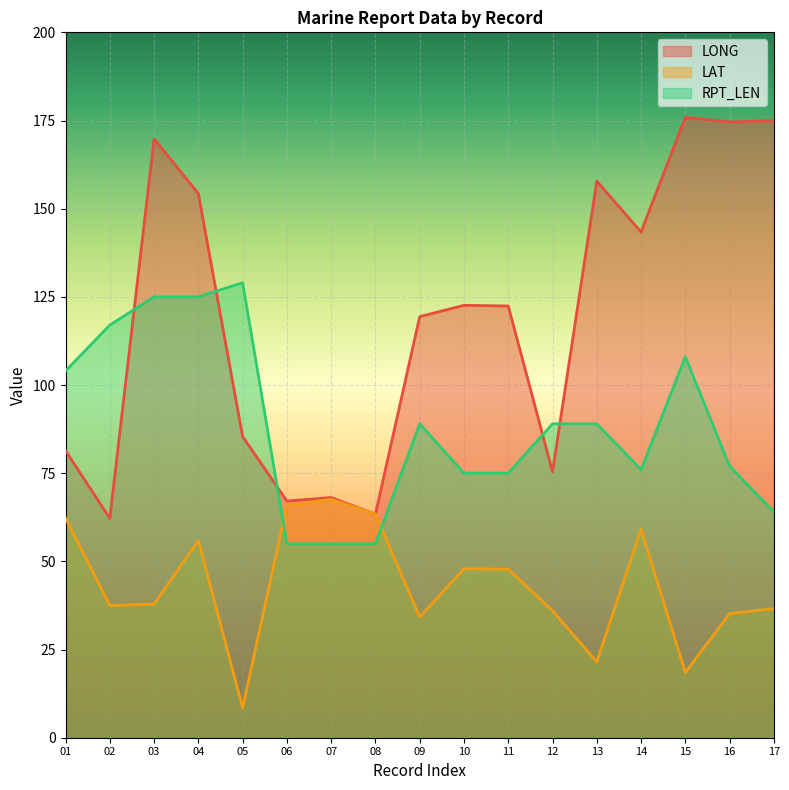

How many lines are shown in the chart?

3